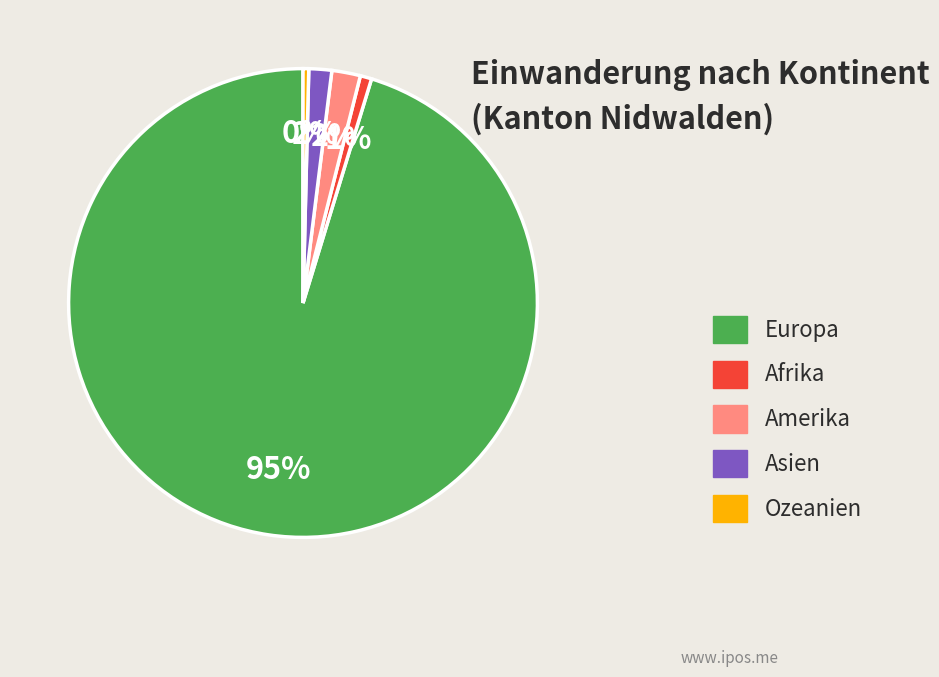

True or false: Afrika accounts for 10% of the total.

False